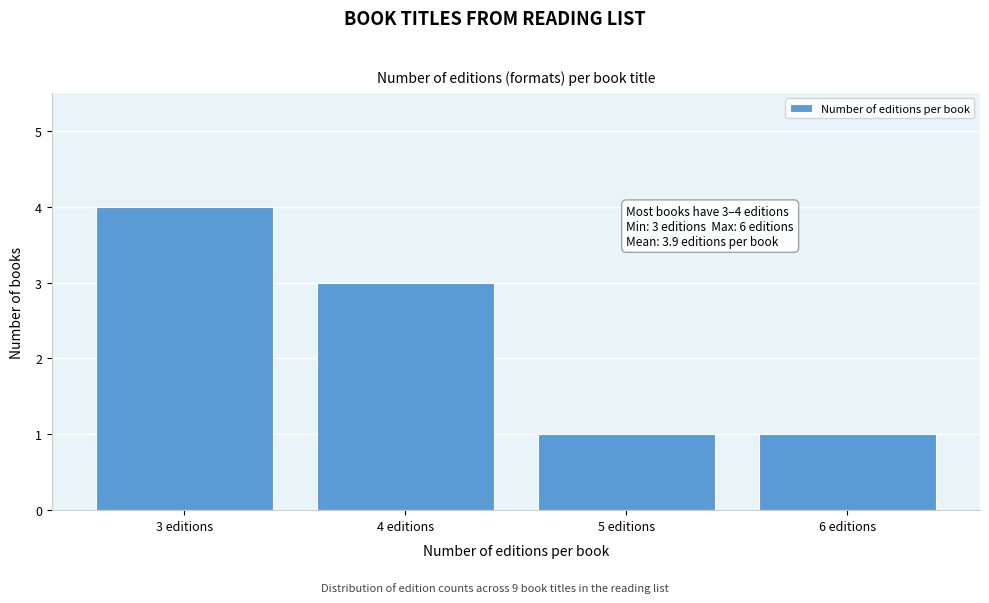

Reading left to right, list all the values displayed in this chart.

4	3	1	1